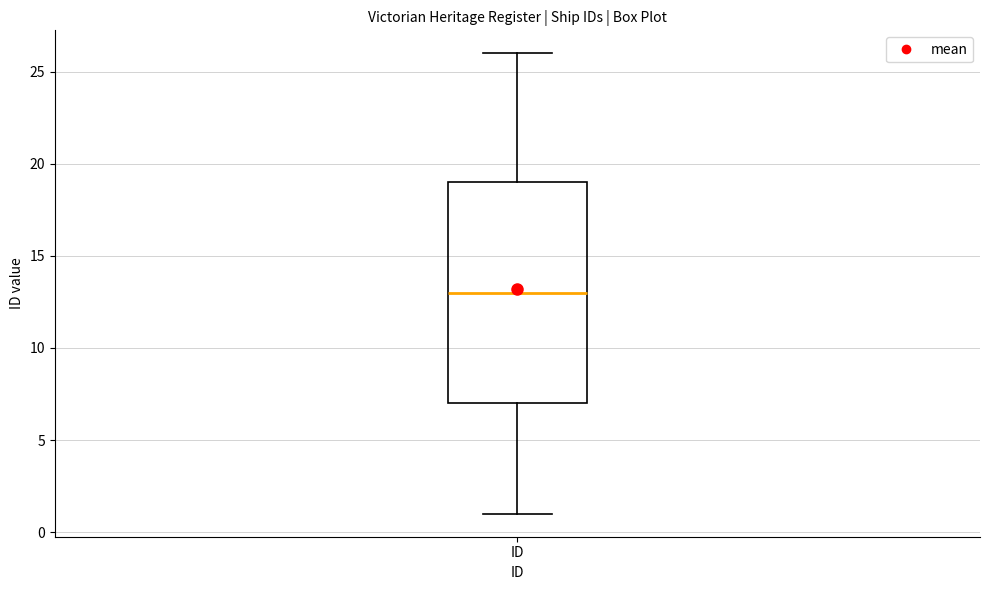

Transcribe this box plot: give where the median line is, the range the box spans, and where the two whiskers end, as read against the y-axis. The values are not printed on the chart, so give them approximately, as read against the axis.

median 13, box 7 to 19, whiskers 1 to 26